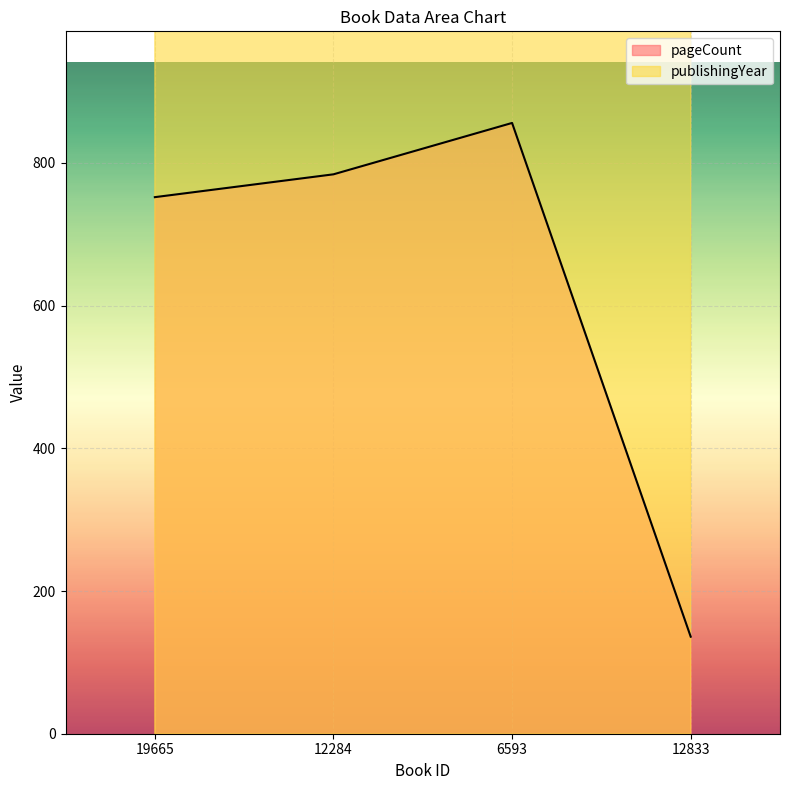

Reading left to right, what are all the values shown in this chart?

pageCount: 19665=752	12284=784	6593=856	12833=136
publishingYear: 19665=2003	12284=2003	6593=1987	12833=1998